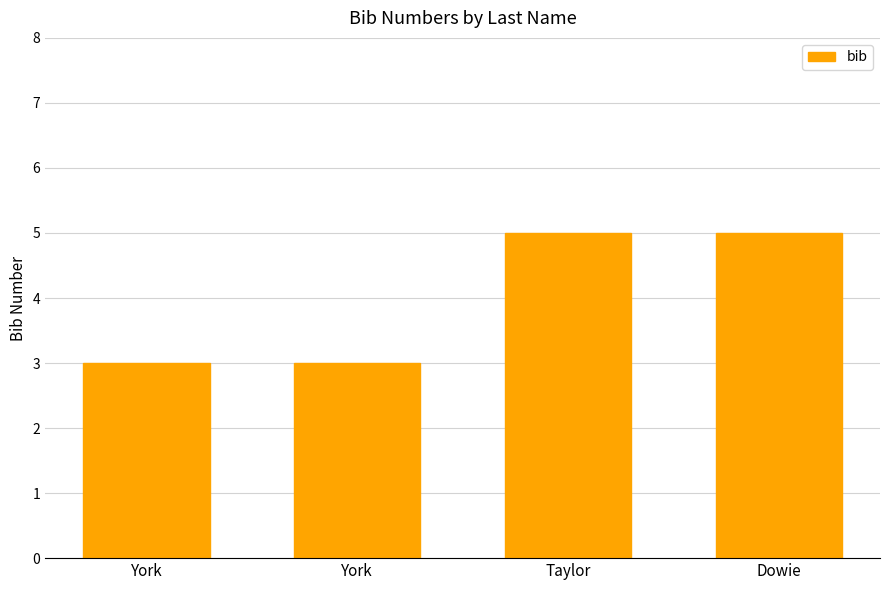

The value at Taylor is 2. True or false?

False